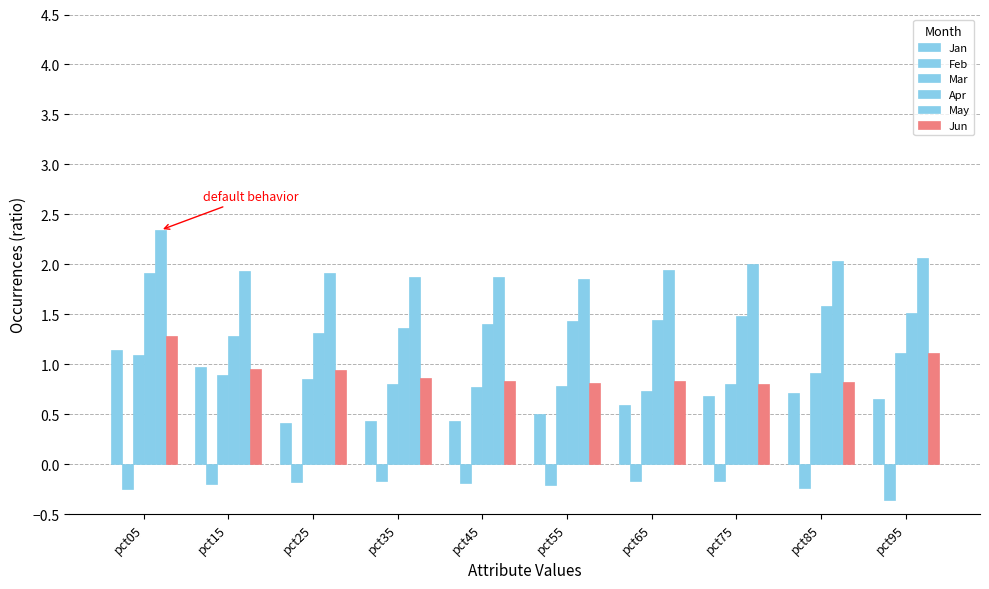

What is the smallest value displayed?

-0.4